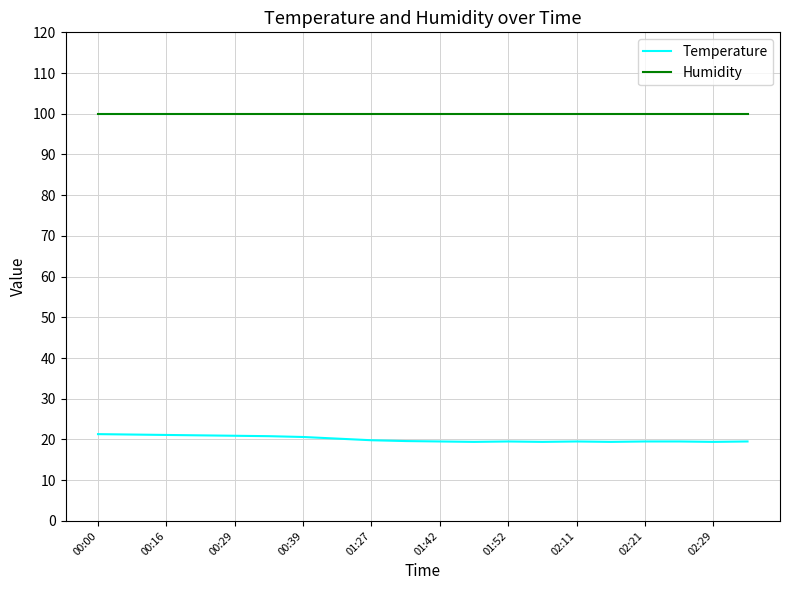

True or false: Temperature and Humidity intersect in this chart.

False